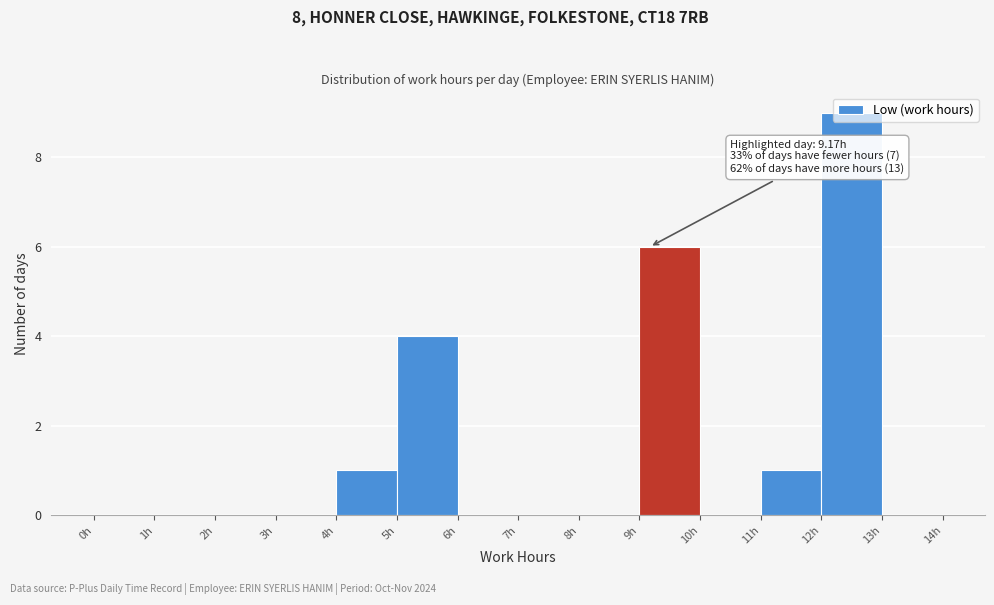

Over which range of the x-axis is the bar tallest?

12 to 13